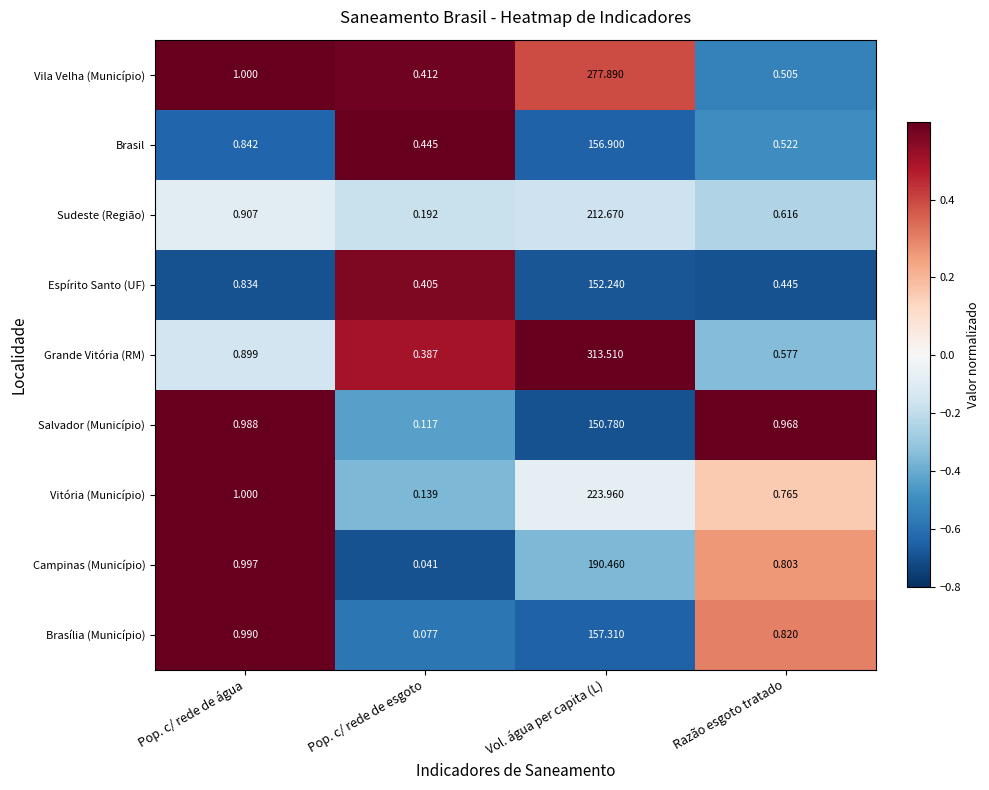

At which category is the sum across all series the highest?

Vol. água per capita (L)